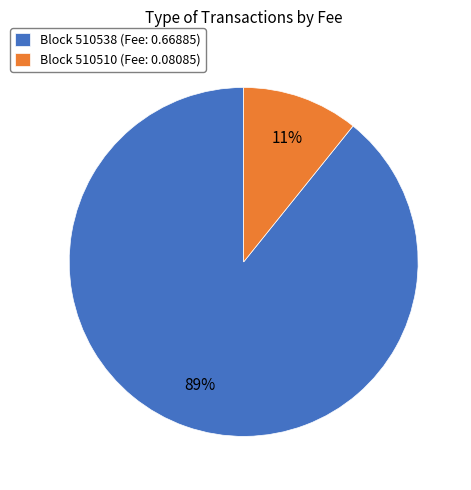

Does any single category account for the majority?

Yes